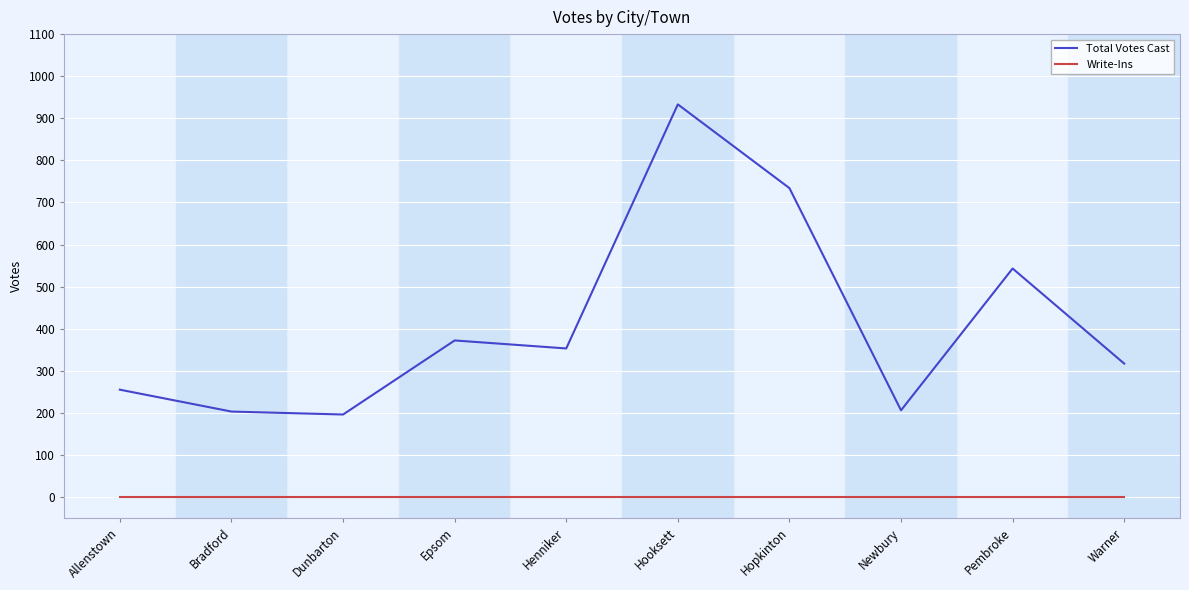

What is the total value across all series at Pembroke?

543